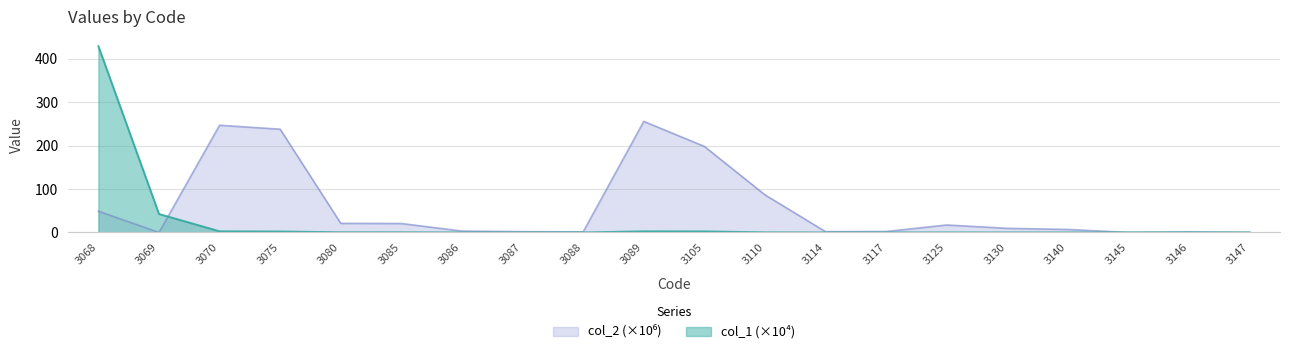

Reading left to right, transcribe all the data shown in this chart.

col_1: 428.9	42.5	2.6	2.2	0.4	0.4	0.0	0.0	0.0	2.6	2.4	0.3	0.0	0.0	0.1	0.0	0.1	0.1	0.0	0.0
col_2: 49.0	0.0	246.9	237.7	20.9	20.6	3.2	1.8	1.4	255.7	198.2	86.6	1.8	2.1	17.2	9.5	7.0	0.0	1.3	0.0